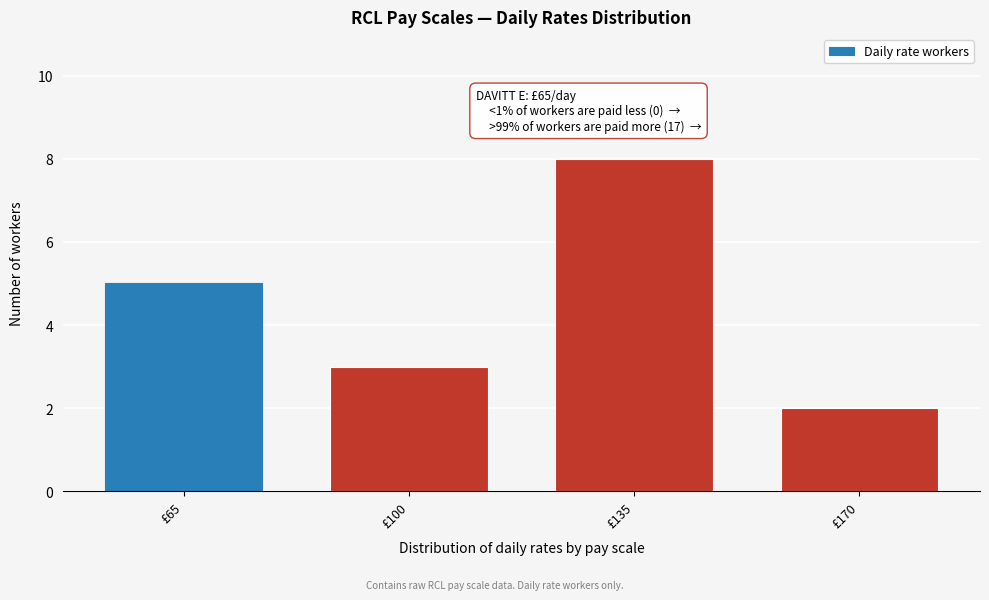

Reading left to right, what are all the values shown in this chart?

£65=5	£100=3	£135=8	£170=2